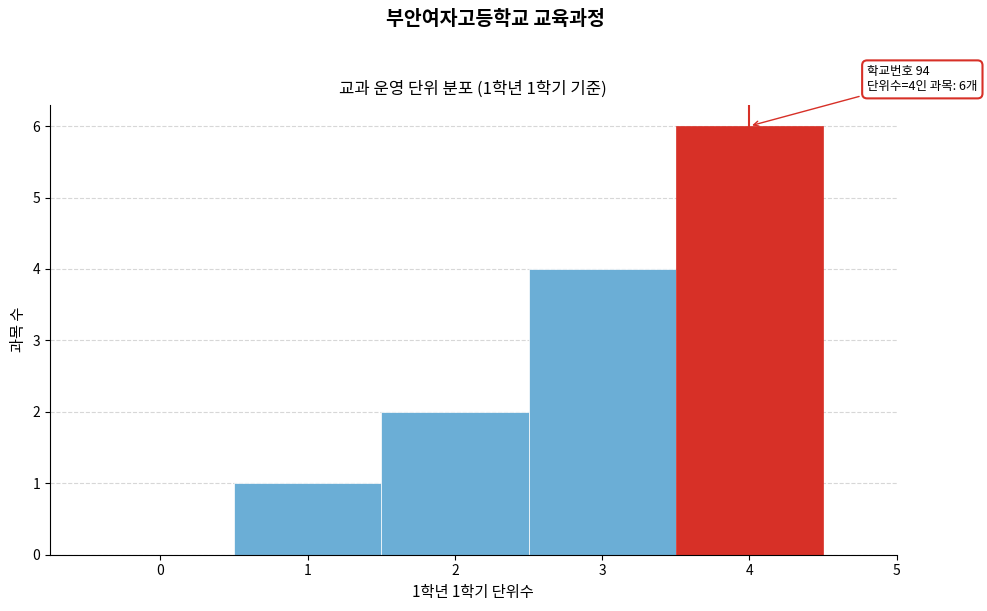

Which range on the x-axis has the tallest bar?

3.5 to 4.5